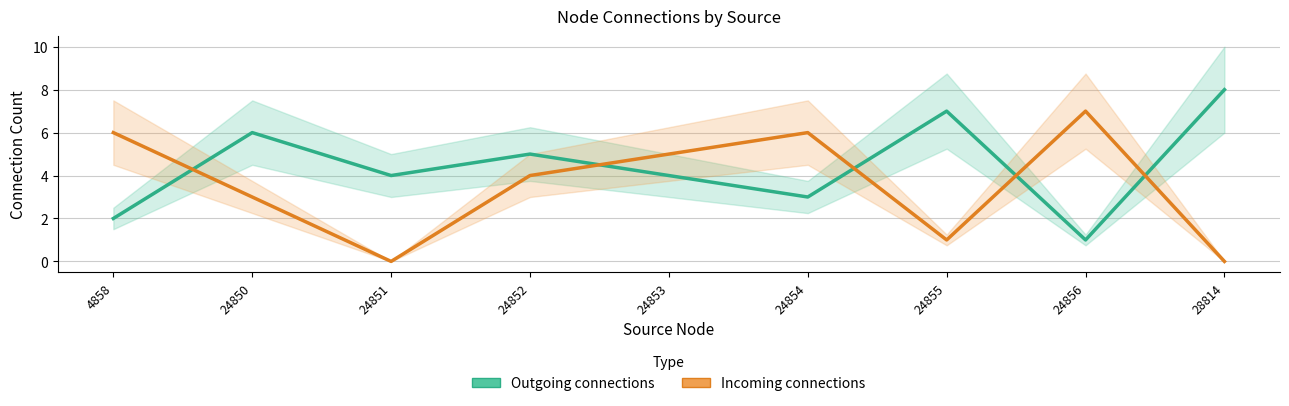

Rank the series by their average value, from lowest to highest.

Incoming connections, Outgoing connections